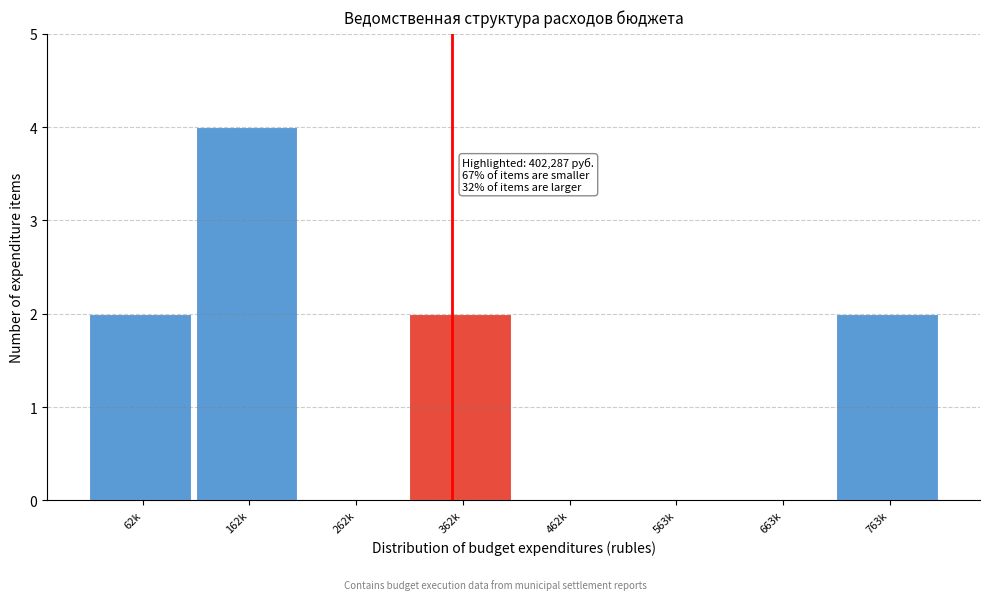

Reading left to right, transcribe all the data shown in this chart.

62k=2	162k=4	262k=0	362k=2	462k=0	563k=0	663k=0	763k=2